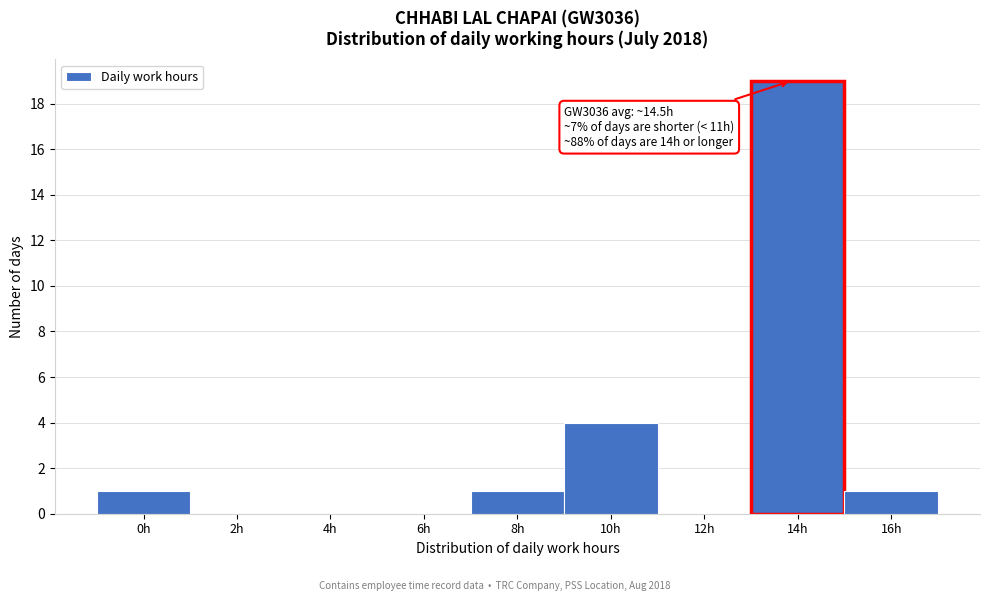

Reading left to right, list all the values displayed in this chart.

0h=1	2h=0	4h=0	6h=0	8h=1	10h=4	12h=0	14h=19	16h=1